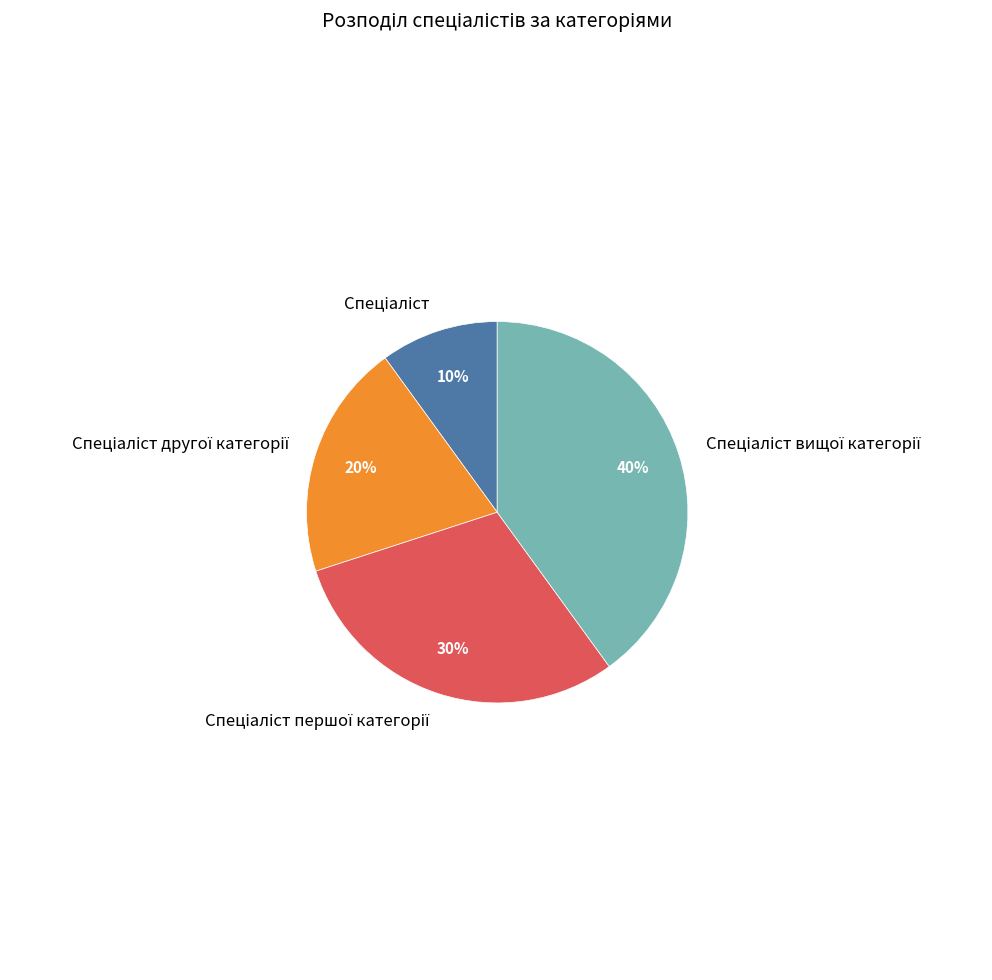

Is there any slice that represents more than half of the pie?

No